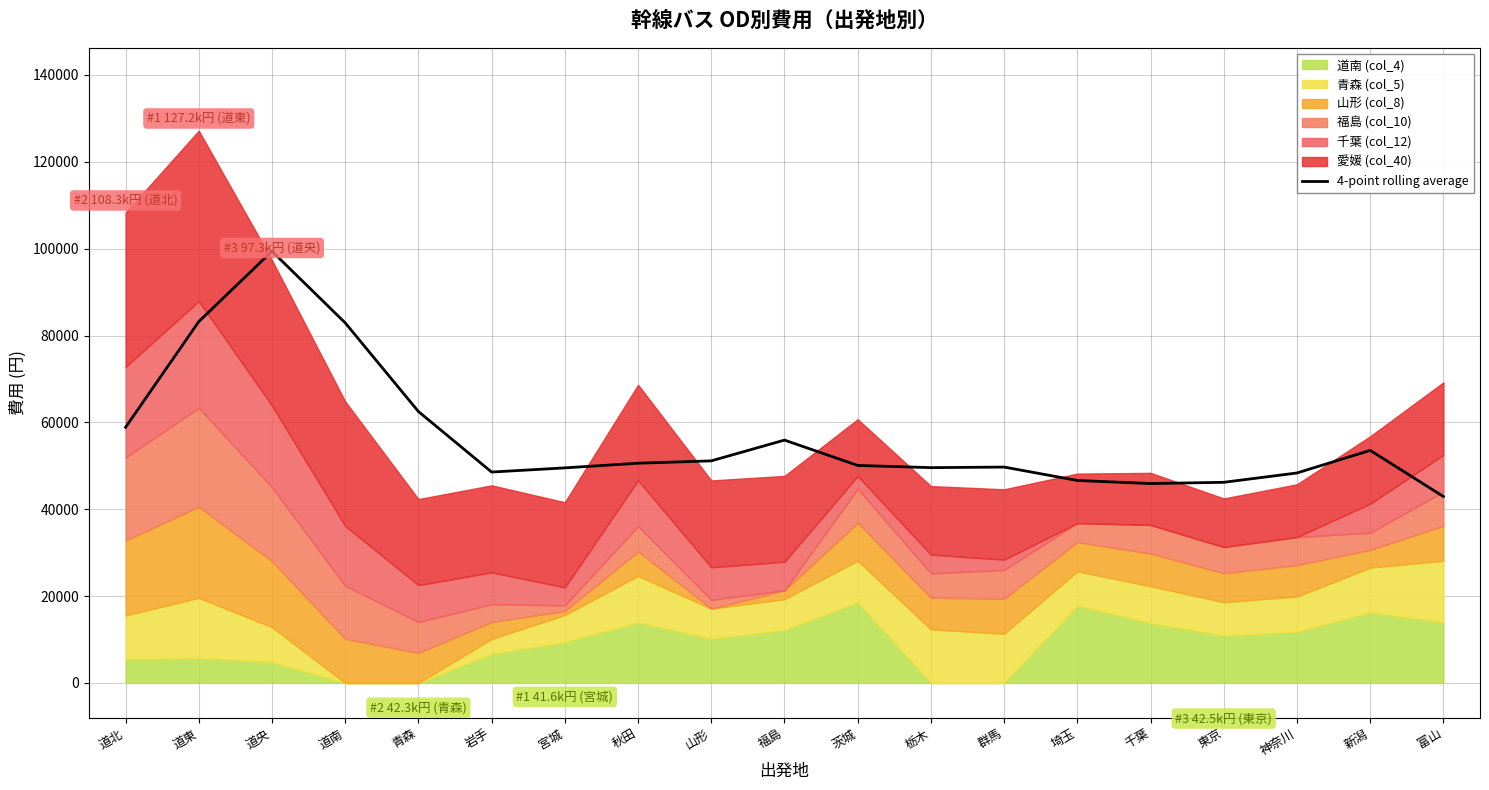

Does the chart display data point markers on the line(s)?

No